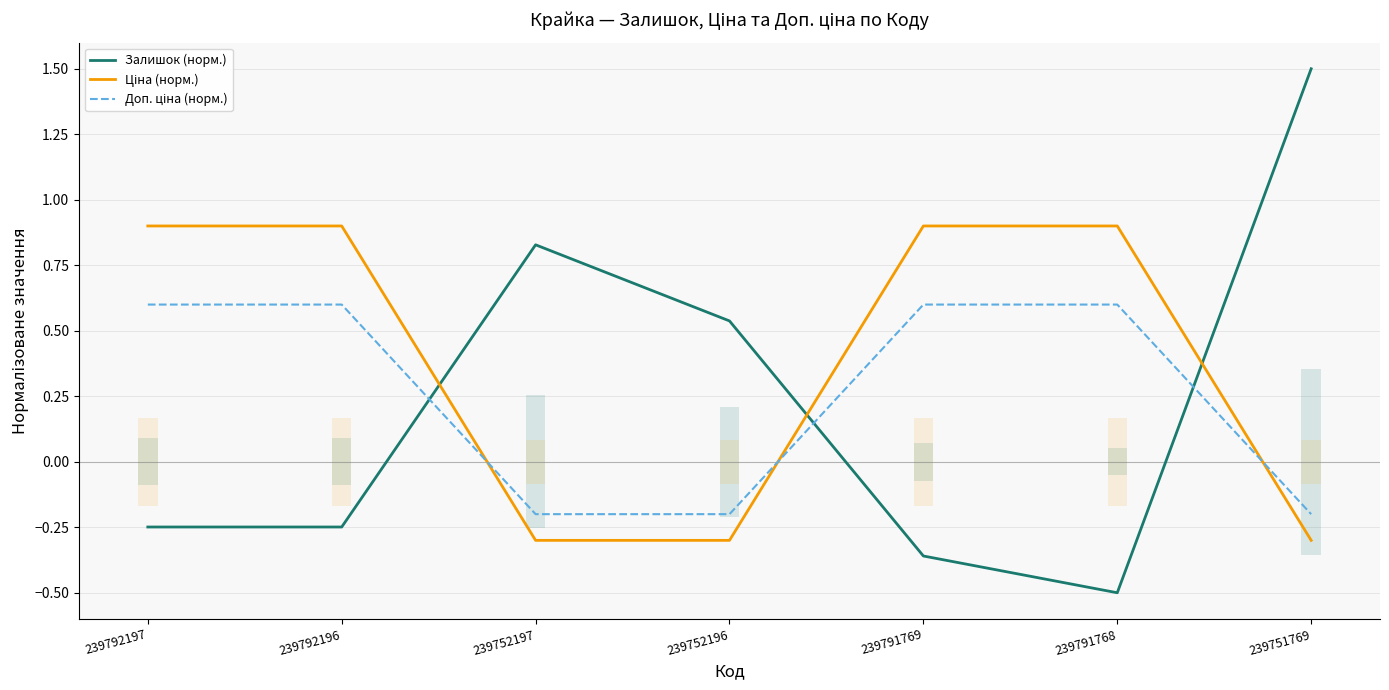

What is the label of the 1st point from the left?

239792197